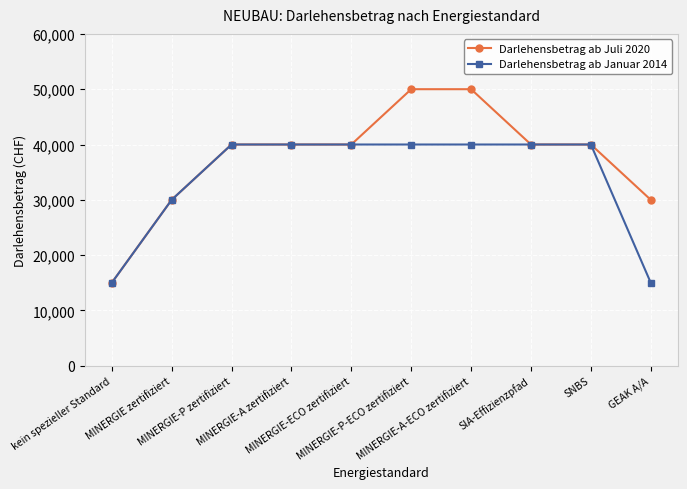

Rank the series by their maximum value, from highest to lowest.

Darlehensbetrag ab Juli 2020, Darlehensbetrag ab Januar 2014